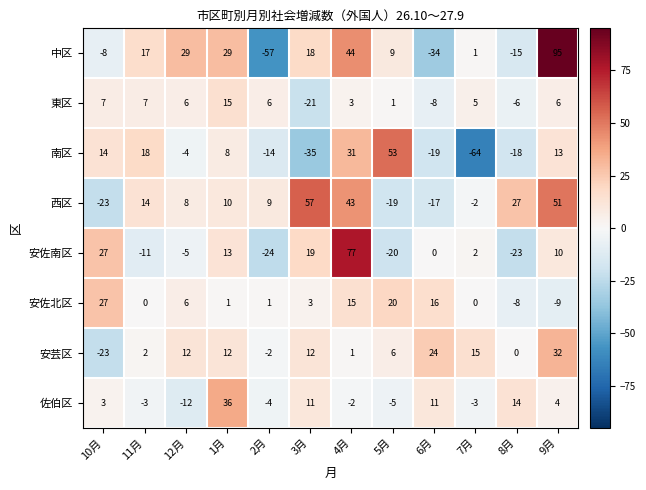

At how many categories does at least one series exceed 55?

3